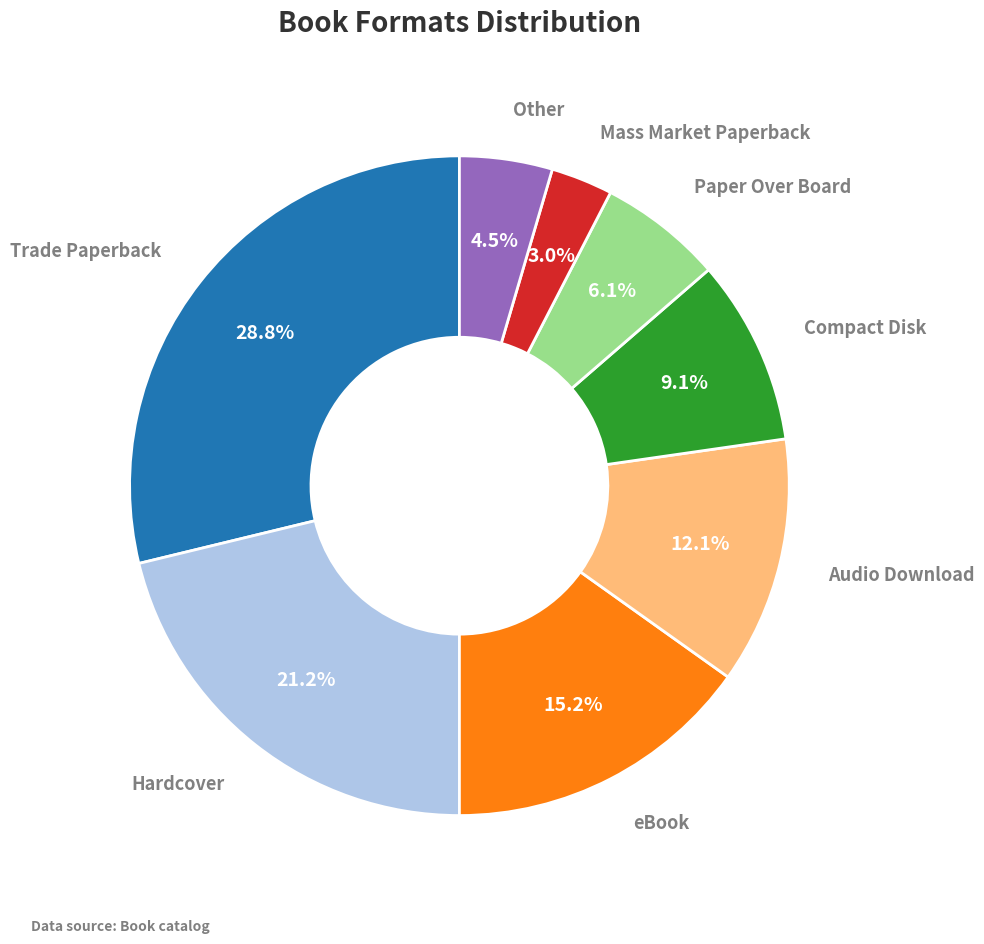

What percentage is the Hardcover slice, to the nearest percent?

21%